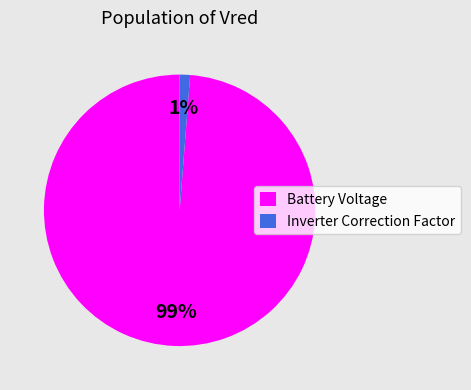

Is it true that Battery Voltage is 99% of the pie?

True